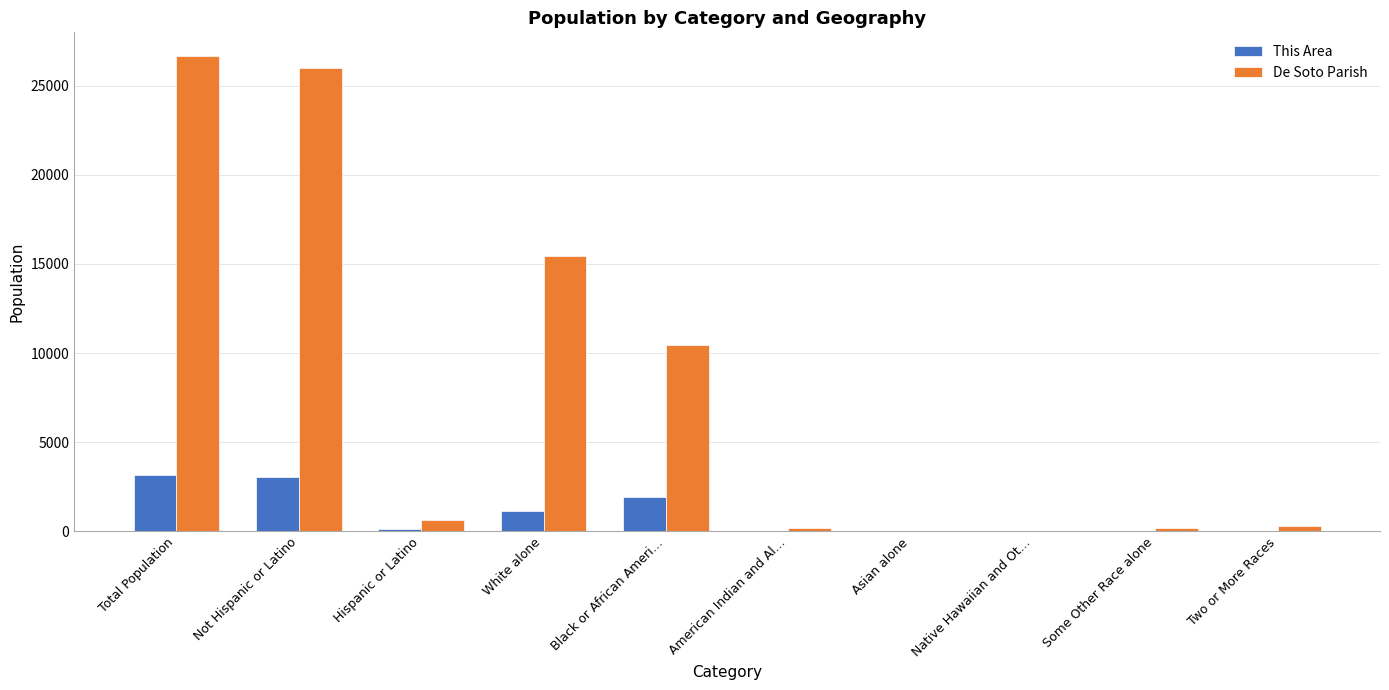

Where does the De Soto Parish series first go above 661?

Total Population